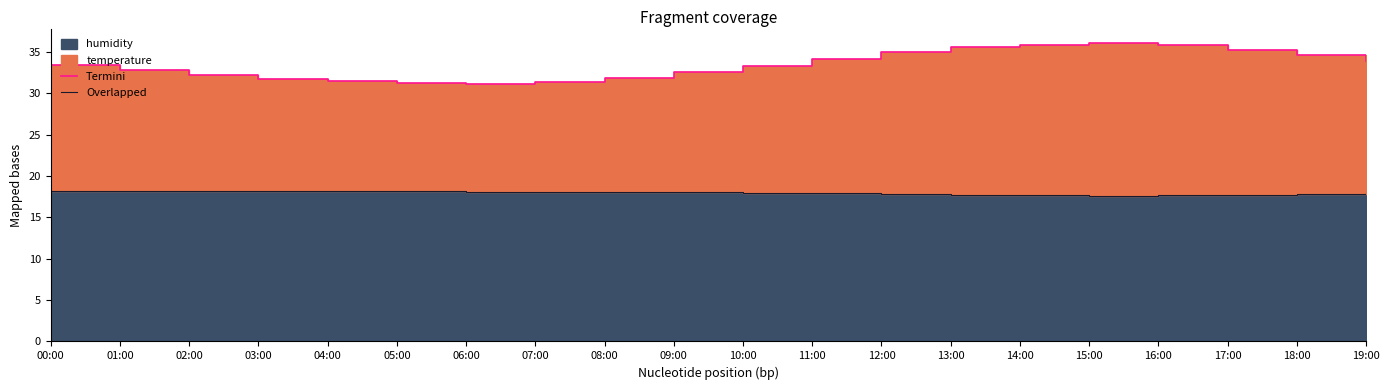

What is the maximum value for Termini?

36.0